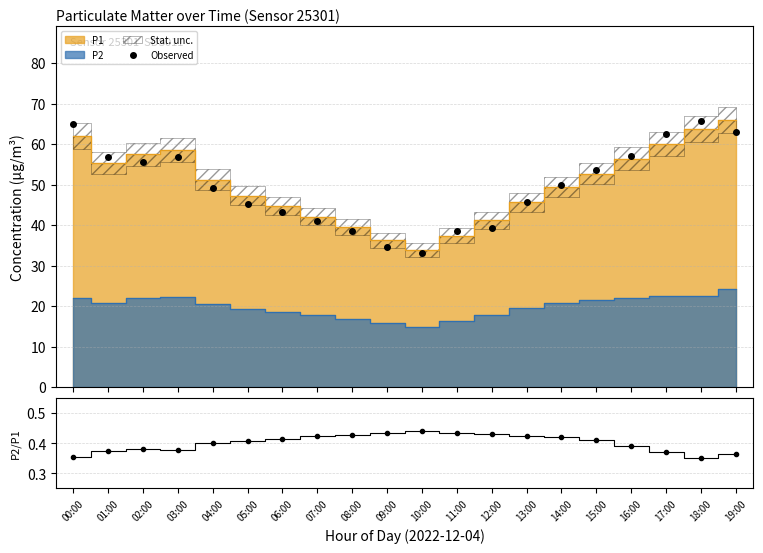

Between 02:00 and 12:00, which is larger?

02:00